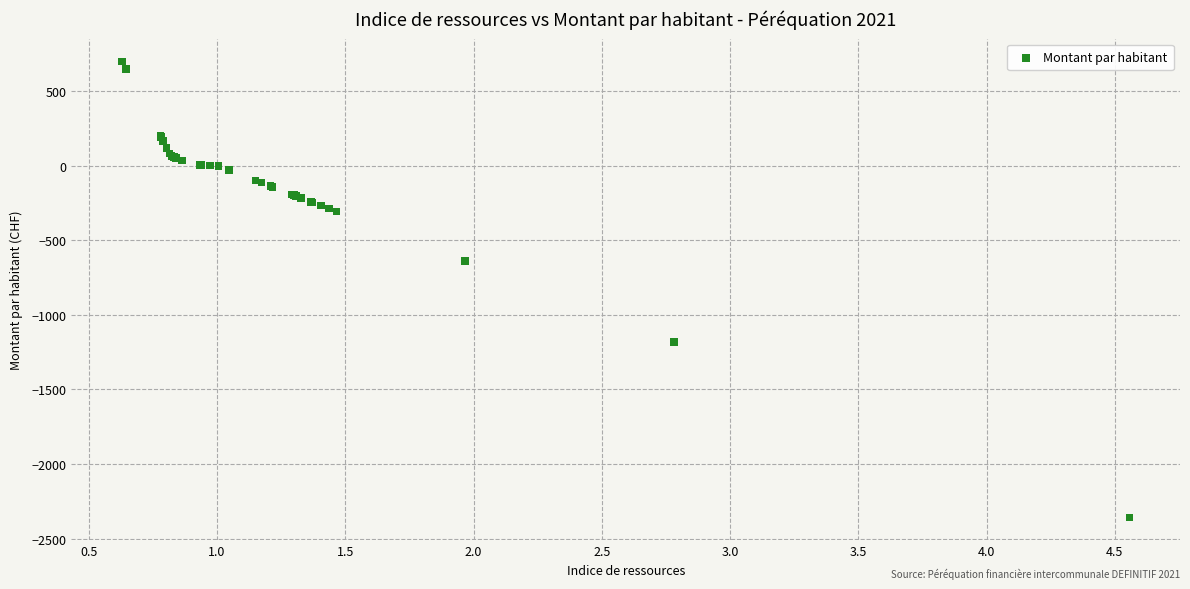

What Y value in the scatter plot is closest to -829?

-640.7